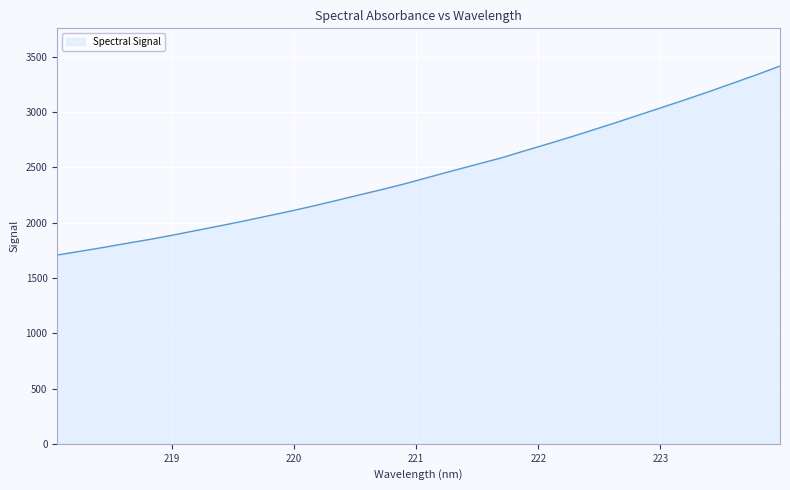

What is the greatest value displayed?

3416.3